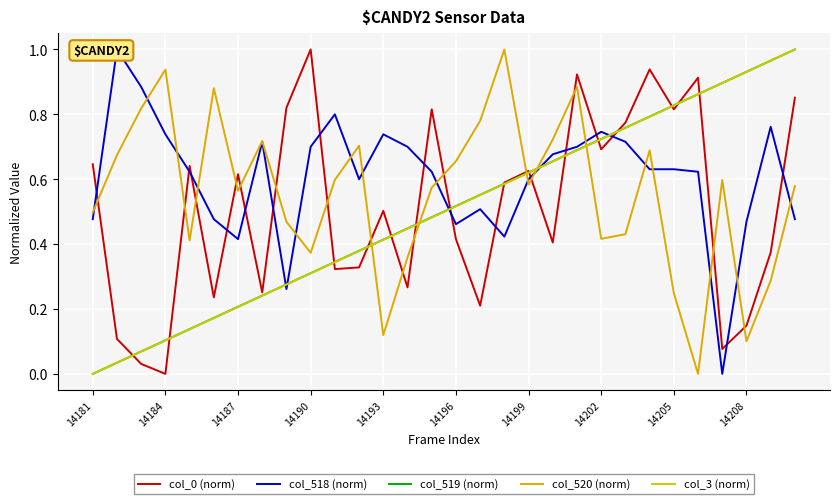

Reading left to right, list all the values displayed in this chart.

col_0 (norm): 0.6	0.1	0.0	0.0	0.6	0.2	0.6	0.3	0.8	1.0	0.3	0.3	0.5	0.3	0.8	0.4	0.2	0.6	0.6	0.4	0.9	0.7	0.8	0.9	0.8	0.9	0.1	0.1	0.4	0.9
col_518 (norm): 0.5	1.0	0.9	0.7	0.6	0.5	0.4	0.7	0.3	0.7	0.8	0.6	0.7	0.7	0.6	0.5	0.5	0.4	0.6	0.7	0.7	0.7	0.7	0.6	0.6	0.6	0.0	0.5	0.8	0.5
col_519 (norm): 0.0	0.0	0.1	0.1	0.1	0.2	0.2	0.2	0.3	0.3	0.3	0.4	0.4	0.4	0.5	0.5	0.6	0.6	0.6	0.7	0.7	0.7	0.8	0.8	0.8	0.9	0.9	0.9	1.0	1.0
col_520 (norm): 0.5	0.7	0.8	0.9	0.4	0.9	0.6	0.7	0.5	0.4	0.6	0.7	0.1	0.4	0.6	0.7	0.8	1.0	0.6	0.7	0.9	0.4	0.4	0.7	0.2	0.0	0.6	0.1	0.3	0.6
col_3 (norm): 0.0	0.0	0.1	0.1	0.1	0.2	0.2	0.2	0.3	0.3	0.3	0.4	0.4	0.4	0.5	0.5	0.6	0.6	0.6	0.7	0.7	0.7	0.8	0.8	0.8	0.9	0.9	0.9	1.0	1.0